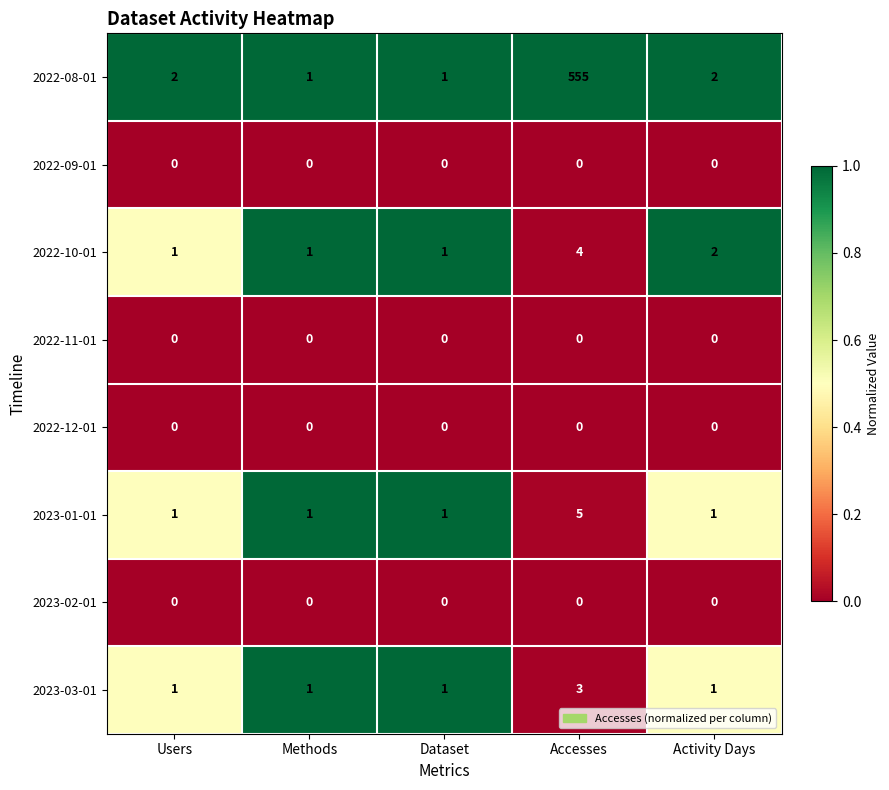

Which series has the largest range (max minus min)?

2022-08-01